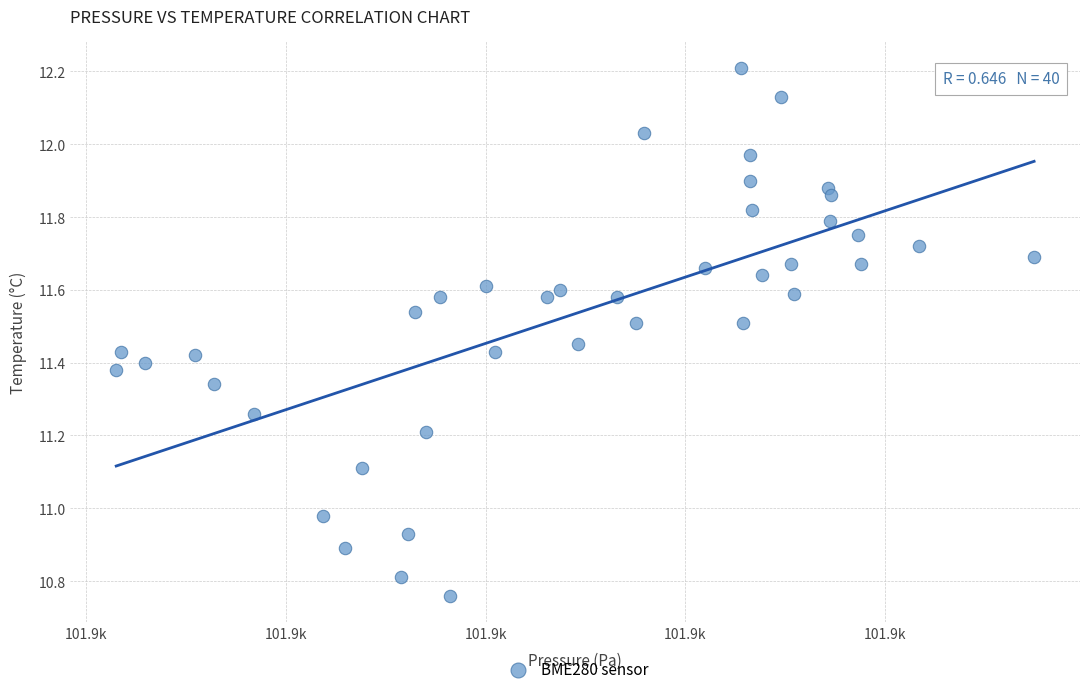

What is the range of X values (max minus min)?

46.0